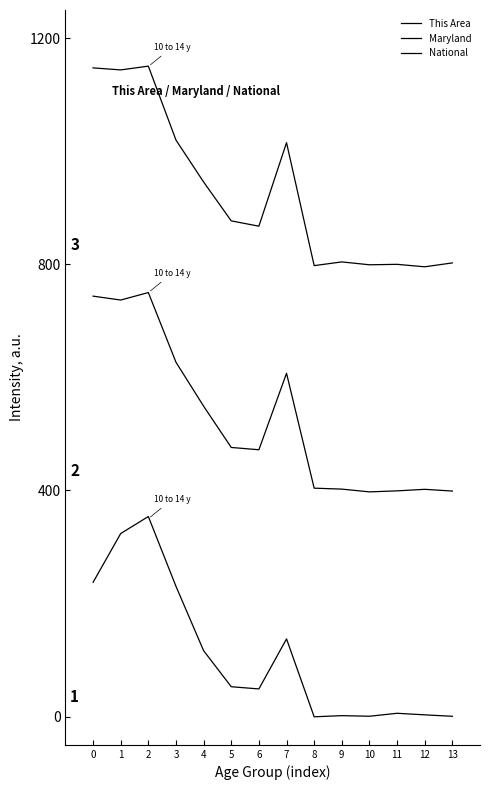

What is the smallest value displayed?

-0.4